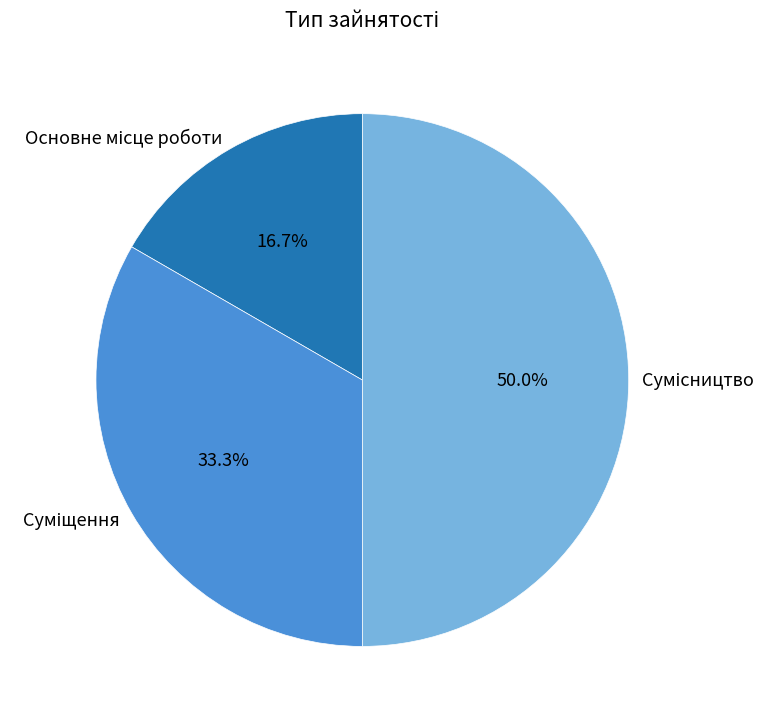

The Суміщення slice represents 33% of the pie. True or false?

True